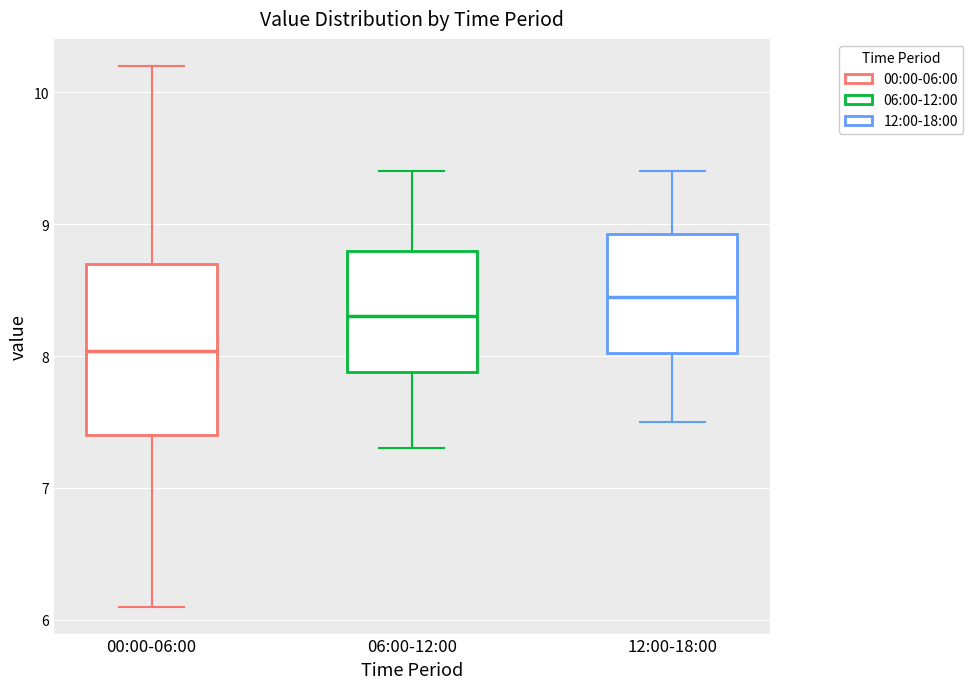

Reading left to right, read every box against the y-axis: the position of its median line, the range the box covers, and the ends of its whiskers. The values are not printed on the chart, so give them approximately, as read against the axis.

00:00-06:00: median 8.0, box 7.4 to 8.7, whiskers 6.1 to 10.2
06:00-12:00: median 8.3, box 7.9 to 8.8, whiskers 7.3 to 9.4
12:00-18:00: median 8.5, box 8.0 to 8.9, whiskers 7.5 to 9.4